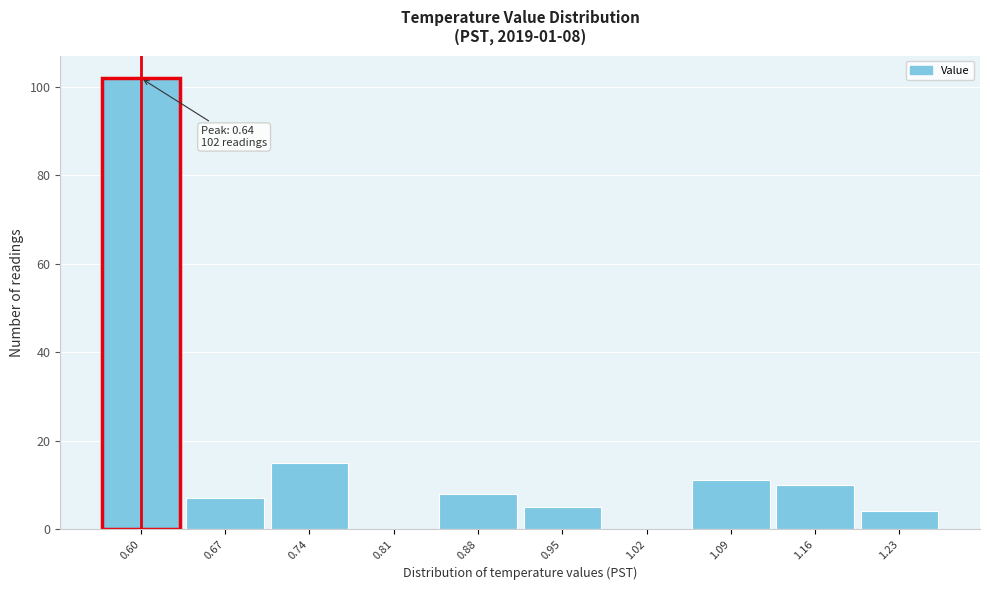

Reading right to left, list all the values displayed in this chart.

1.23=4	1.16=10	1.09=11	1.02=0	0.95=5	0.88=8	0.81=0	0.74=15	0.67=7	0.60=102